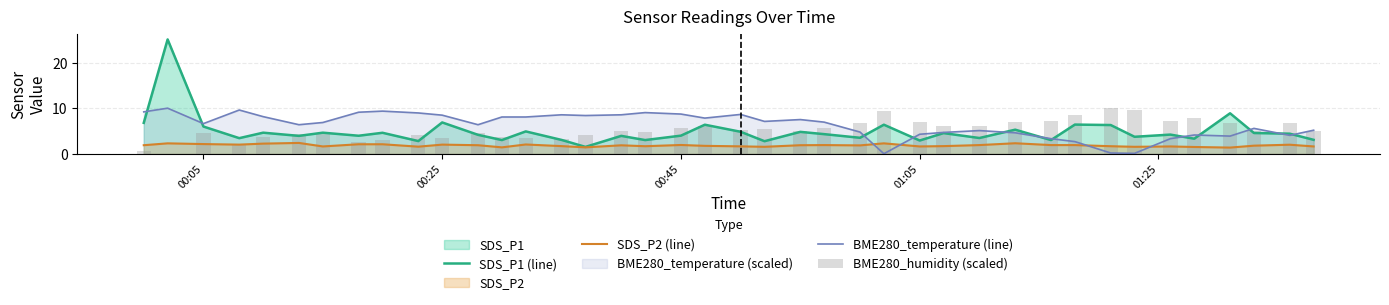

What is the average value of the BME280_humidity (scaled) series?

5.3